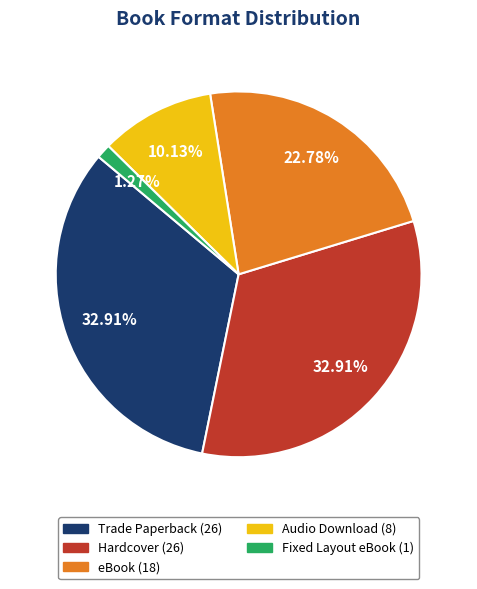

Count the number of slices in the pie.

5